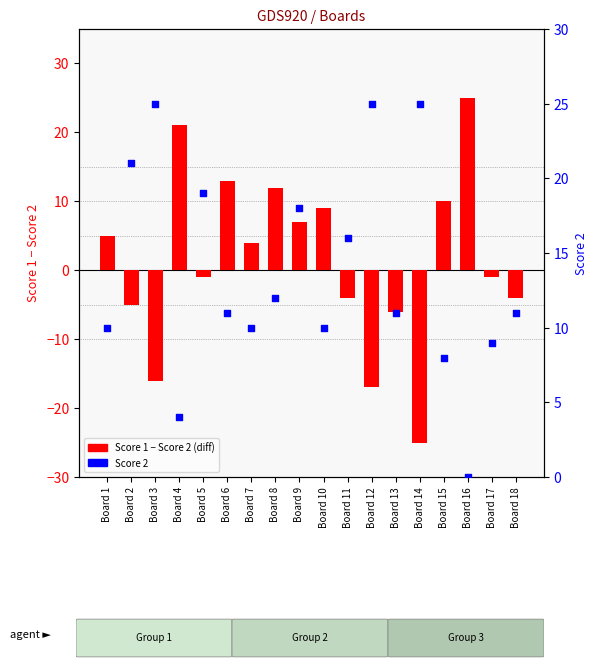

At how many categories does at least one series exceed -22?

18